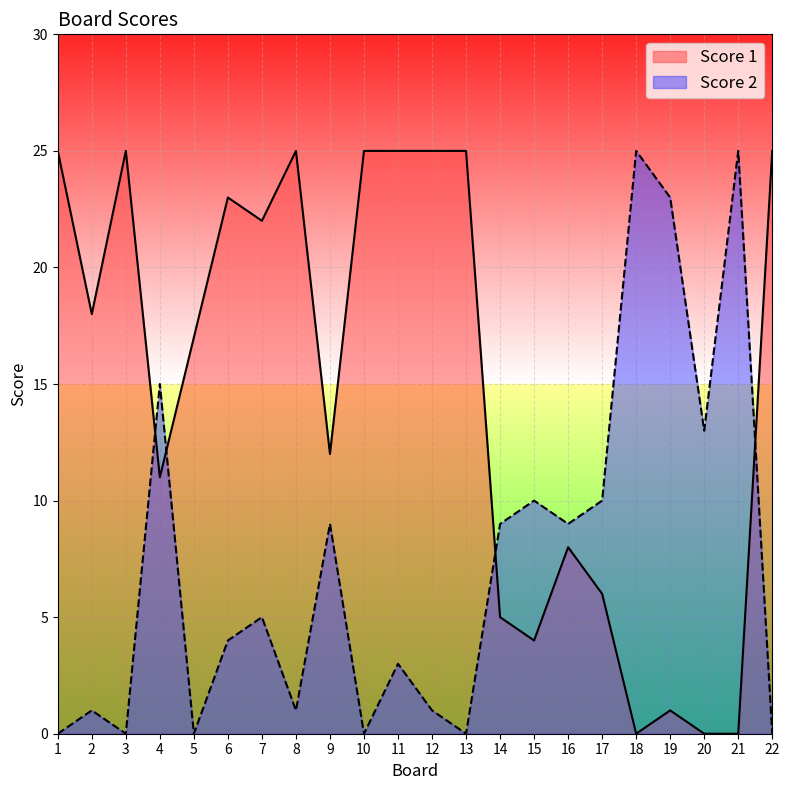

What is the average value of the Score 2 series?

7